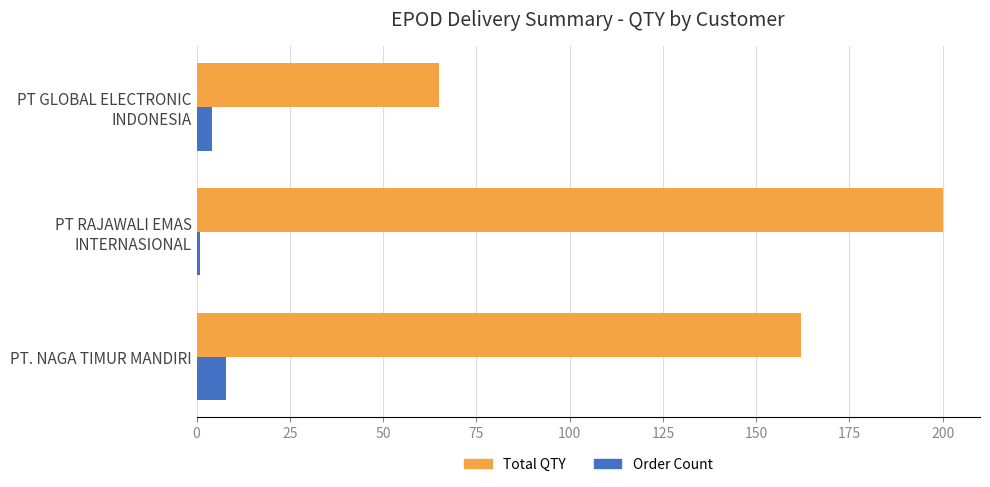

What is the maximum value for Total QTY?

200